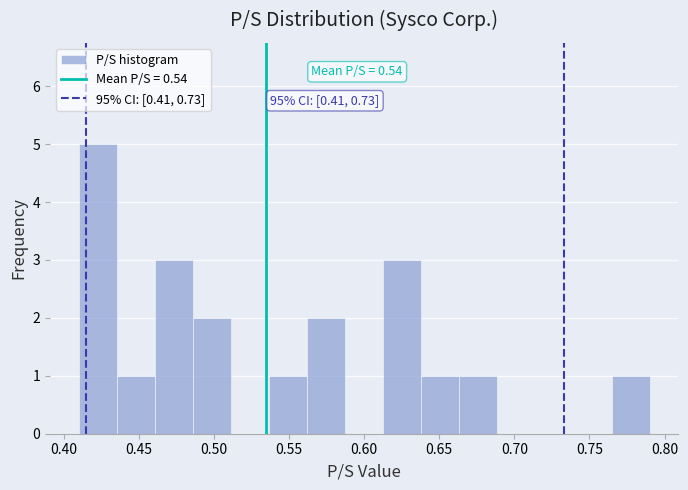

Which range on the x-axis has the tallest bar?

0.410 to 0.435